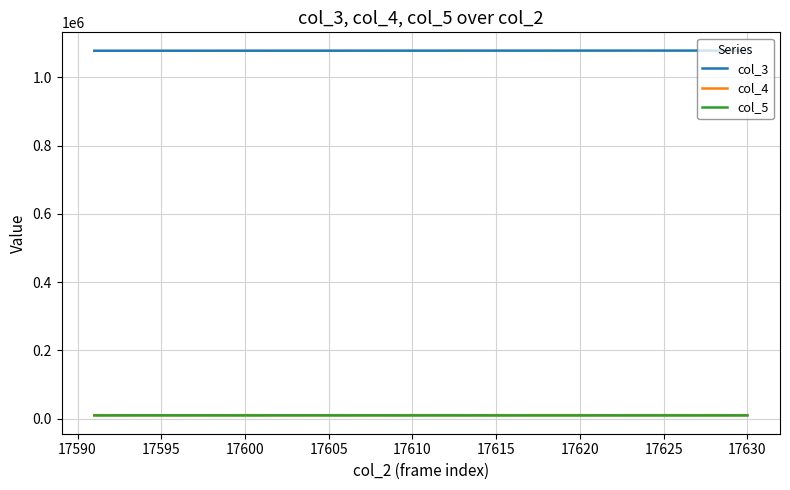

True or false: col_3 and col_5 intersect in this chart.

False